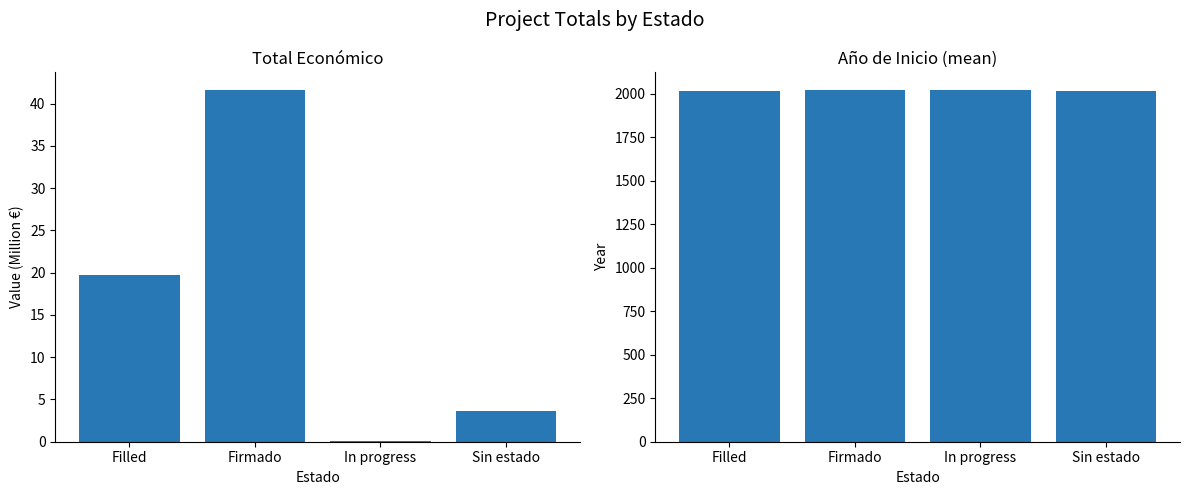

What is the sum of all Año de inicio (mean) values?

8081.1